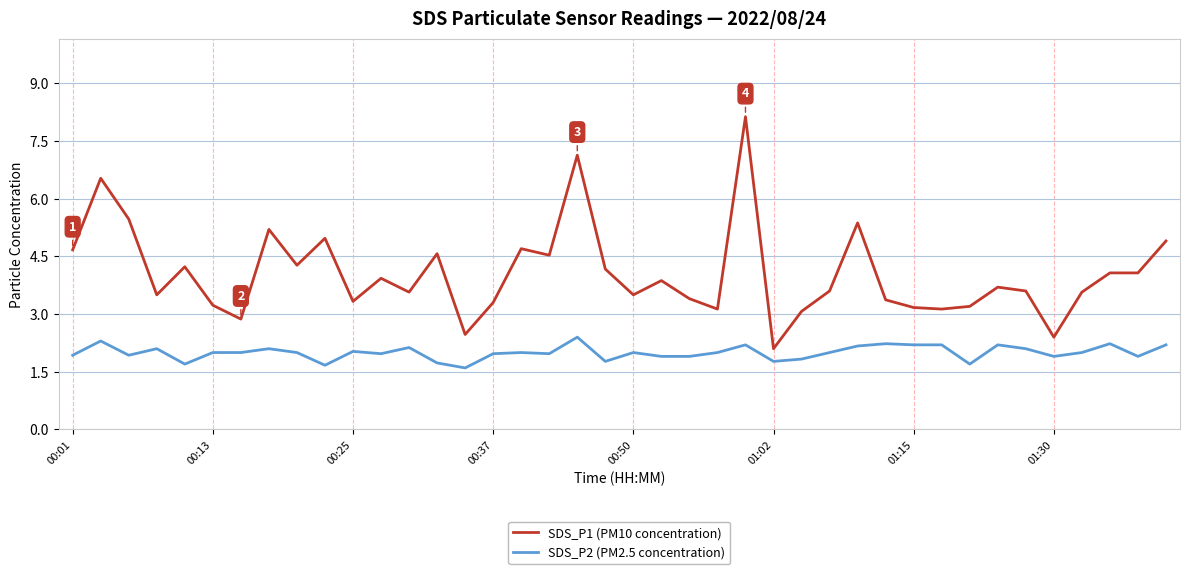

True or false: SDS_P2 (PM2.5 concentration) and SDS_P1 (PM10 concentration) cross at least once.

False